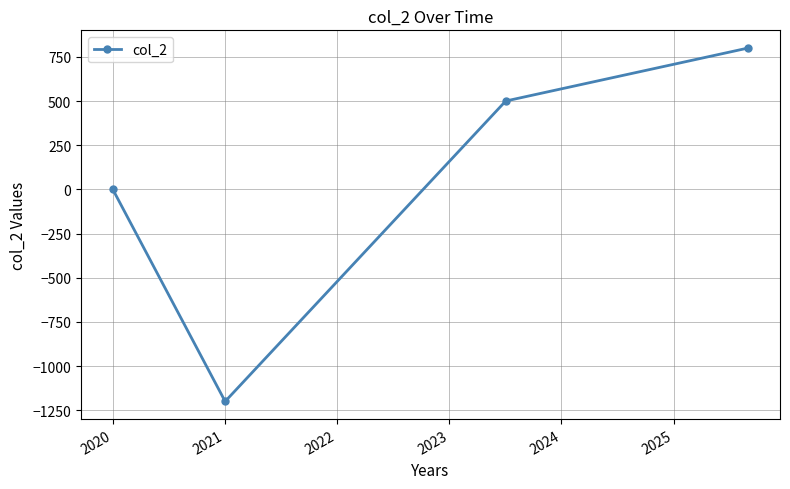

True or false: the data has more than 0 interior local peaks.

False